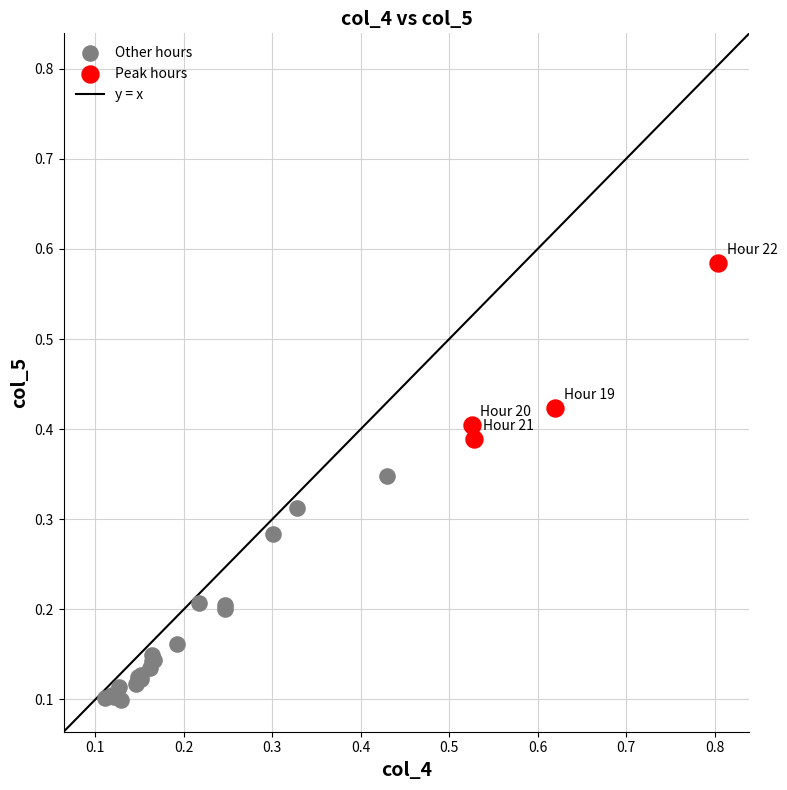

Which series has the largest Y range (max minus min)?

Other hours